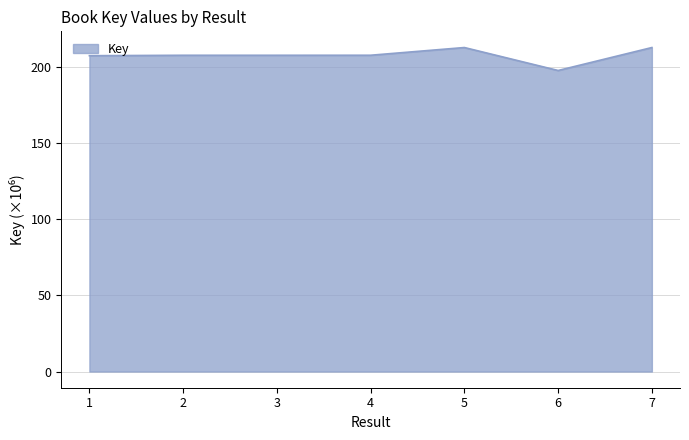

Is it true that the value at 5 is 339.5?

False